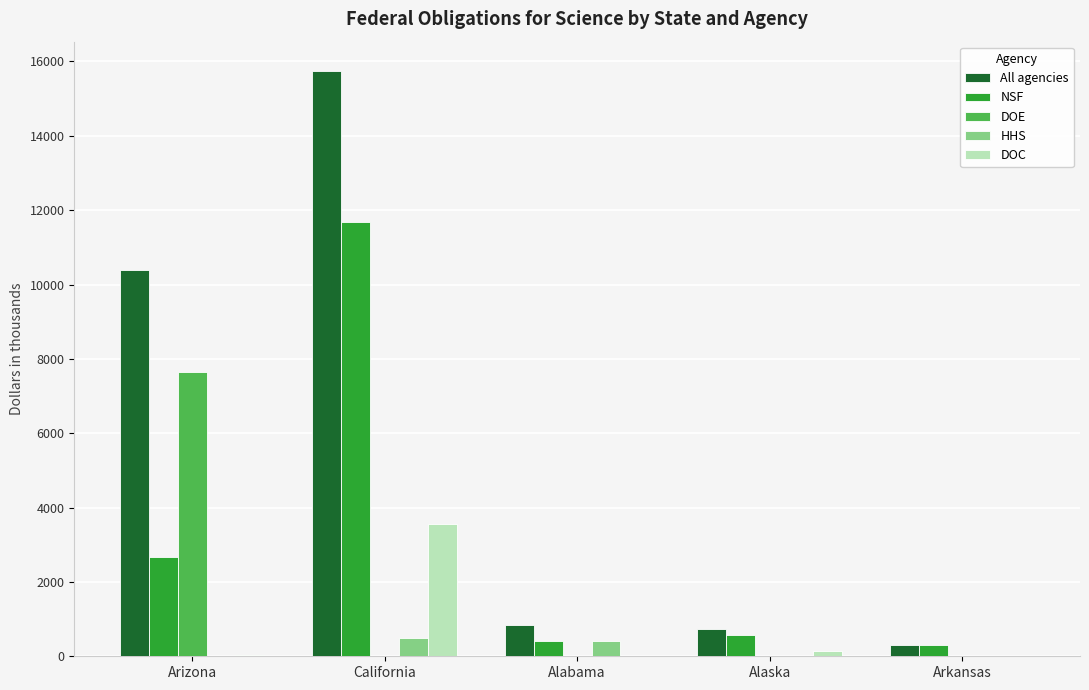

The value of All agencies at Alaska is 723.7. True or false?

True